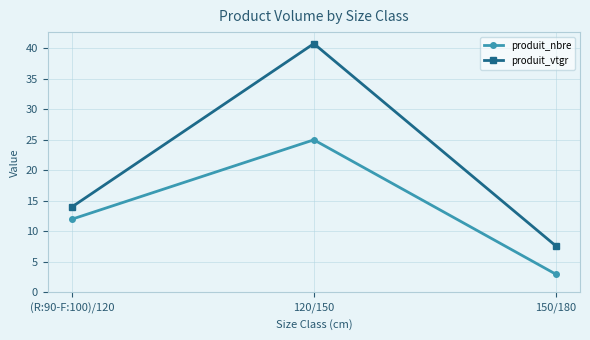

Which series has the widest spread of values?

produit_vtgr